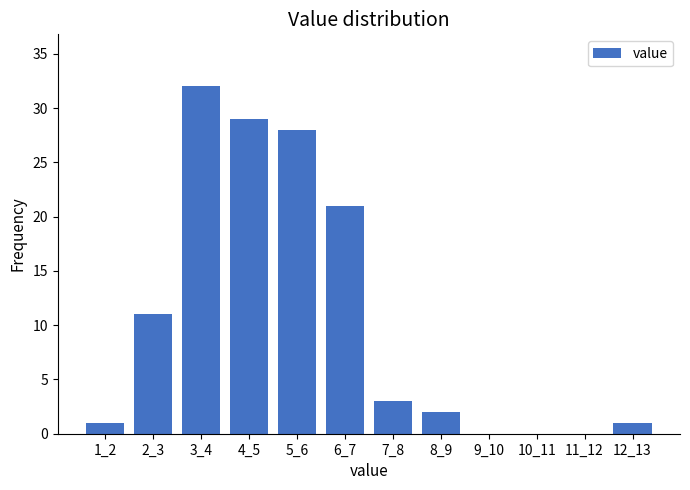

Reading right to left, list all the values displayed in this chart.

12_13=1	11_12=0	10_11=0	9_10=0	8_9=2	7_8=3	6_7=21	5_6=28	4_5=29	3_4=32	2_3=11	1_2=1